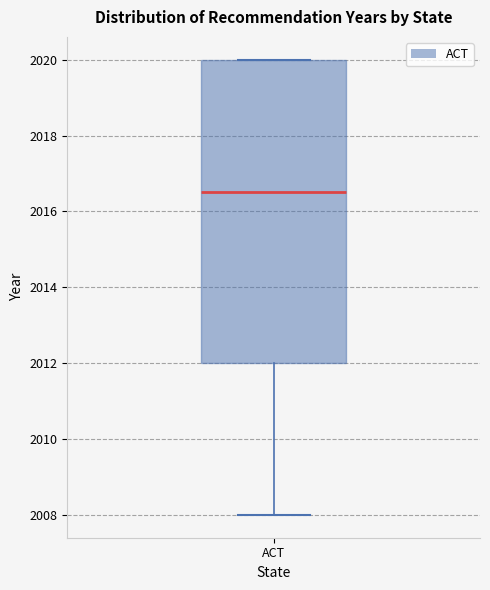

Where is the upper edge of the box for ACT on the y-axis? The values are not printed on the chart, so give them approximately, as read against the axis.

2020.0